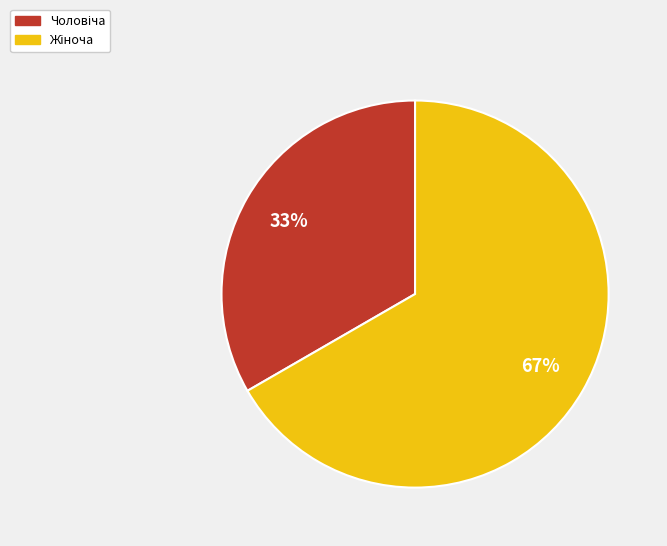

Is there a majority slice in this chart?

Yes